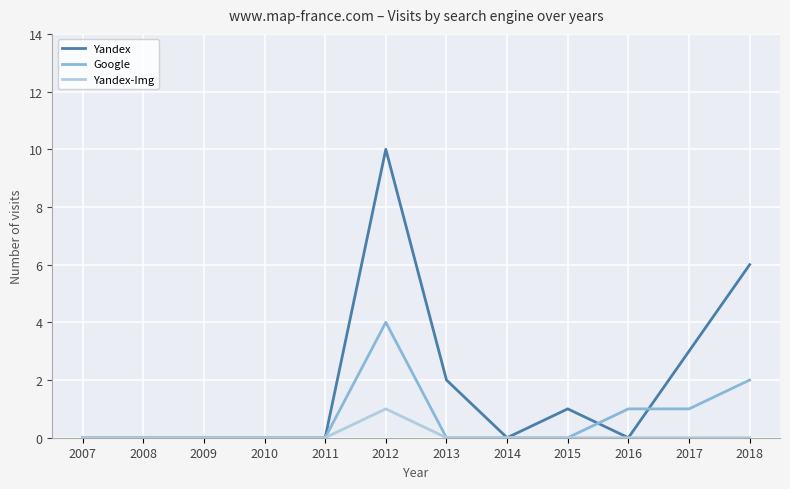

At which category is the sum across all series the highest?

2012